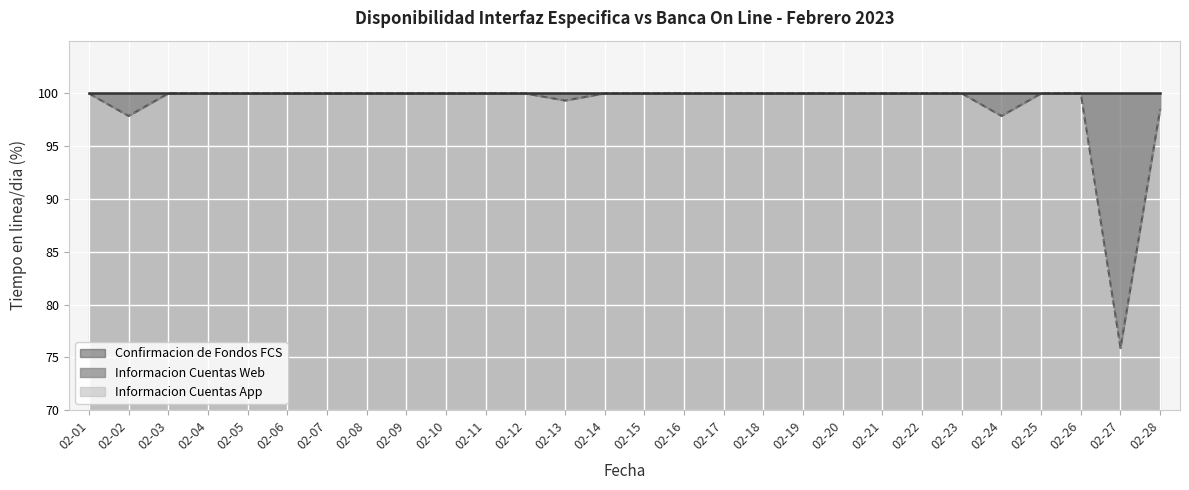

Where is the first local minimum for Informacion Cuentas App?

02-02